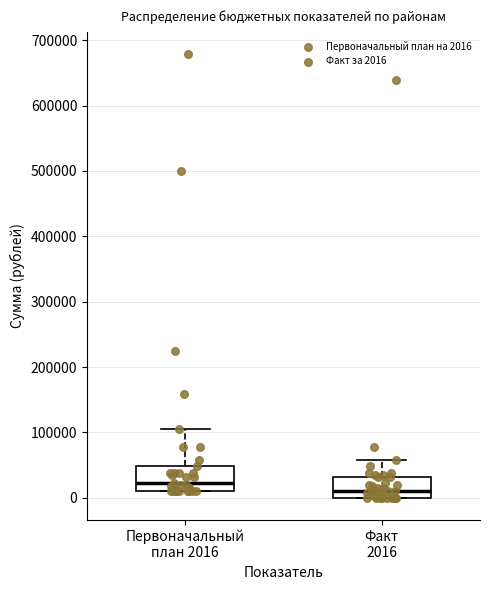

Where is the lower edge of the box for Первоначальный план 2016 on the y-axis? The values are not printed on the chart, so give them approximately, as read against the axis.

10000